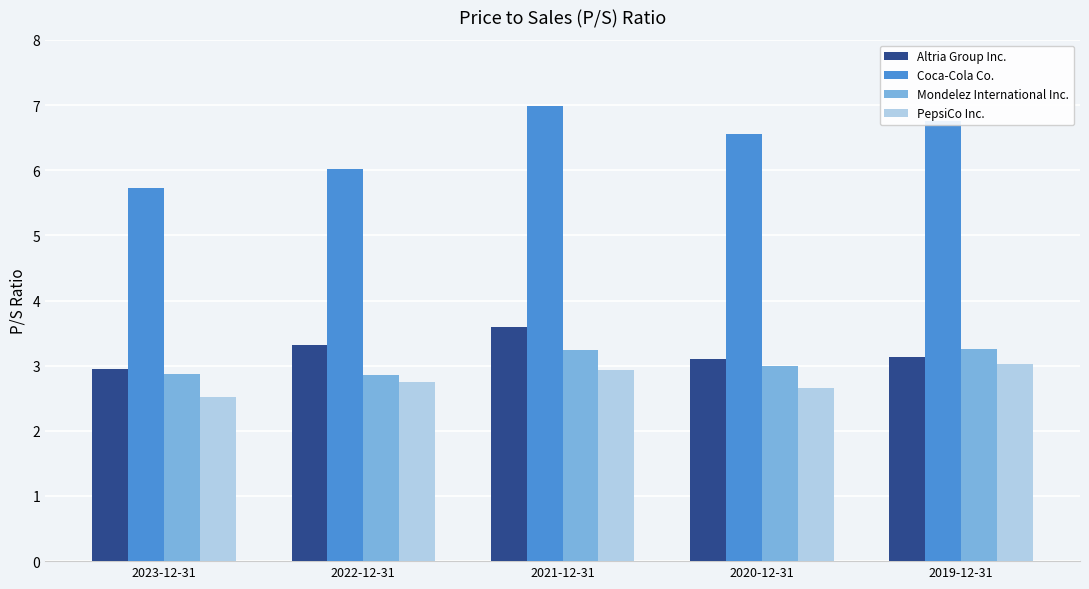

At how many categories does at least one series exceed 4?

5